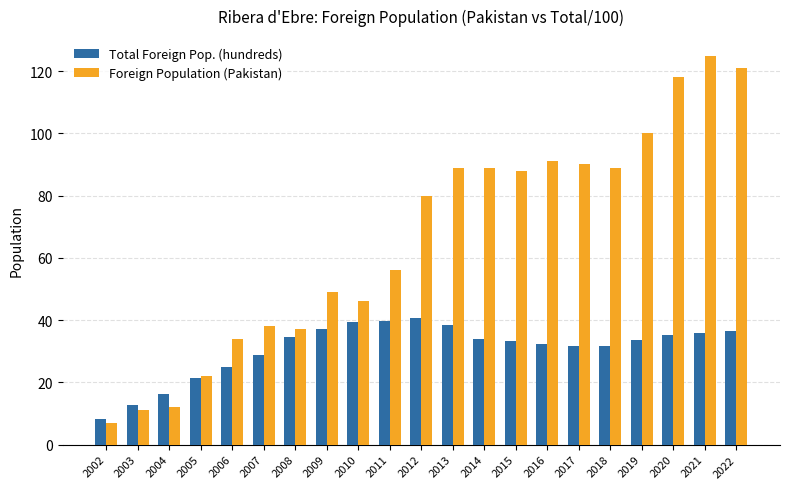

What value does the Foreign Population (Pakistan) series have at 2008?

37.0